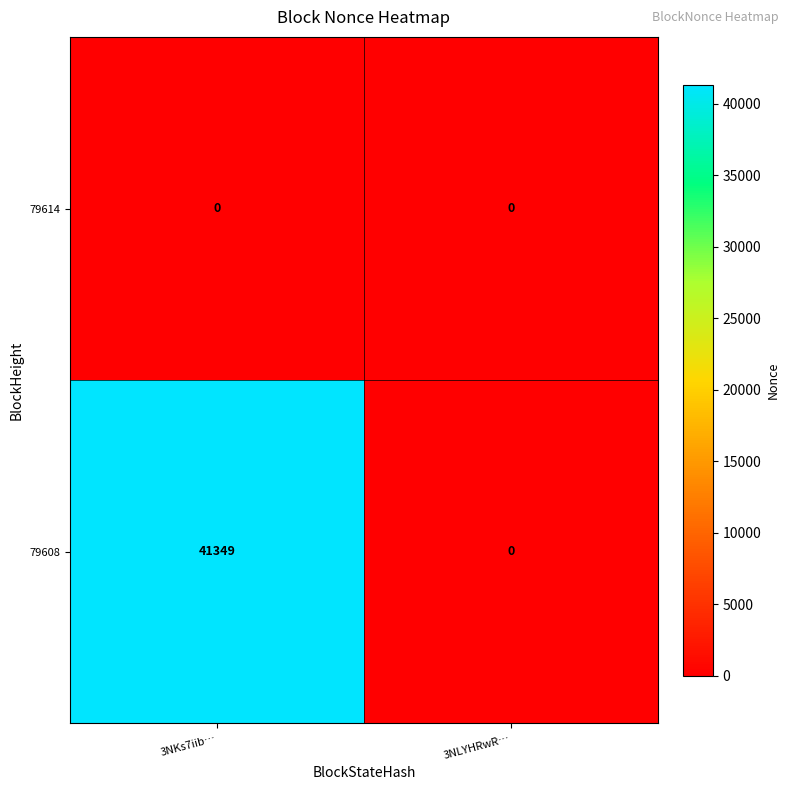

Rank the series by their maximum value, from lowest to highest.

79614, 79608